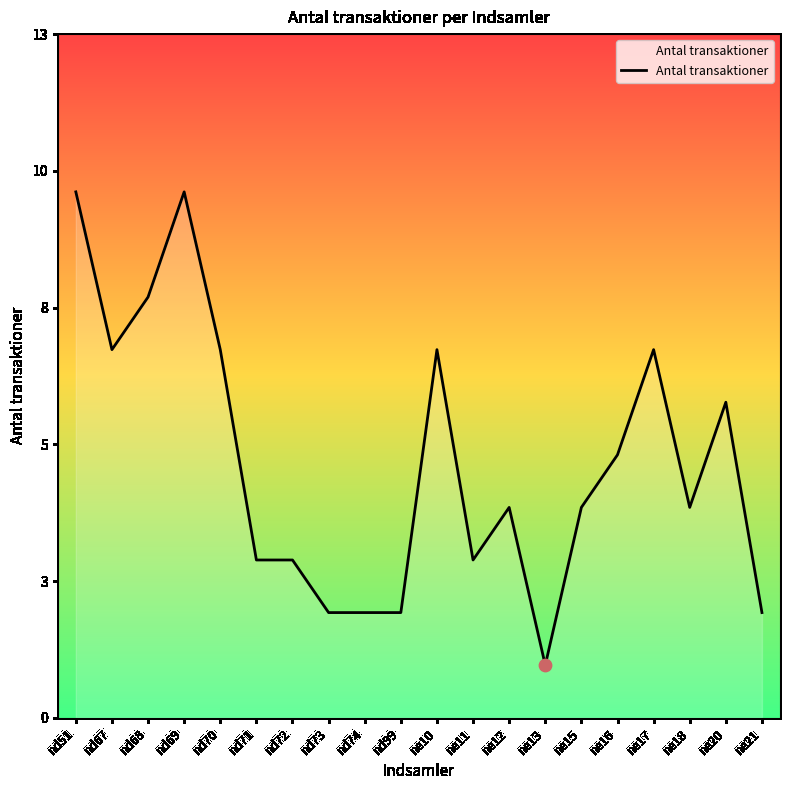

What is the ratio of the value at ne12 to the value at nd67?

0.6